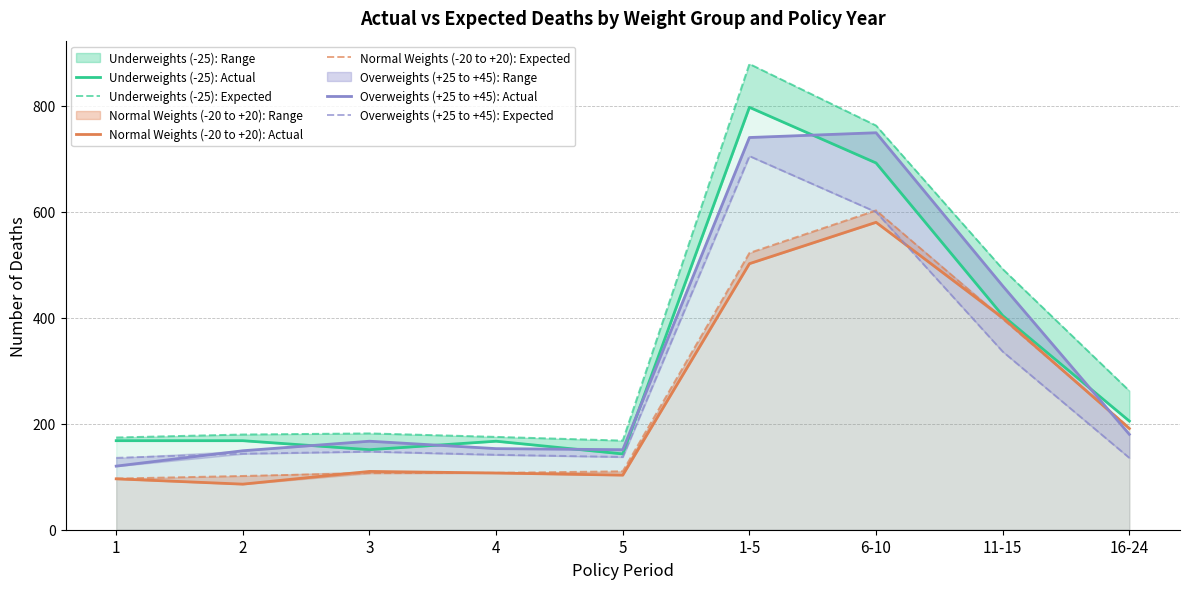

What is the value of the Normal Weights (-20 to +20): Expected point at the 5th from the left?

110.2